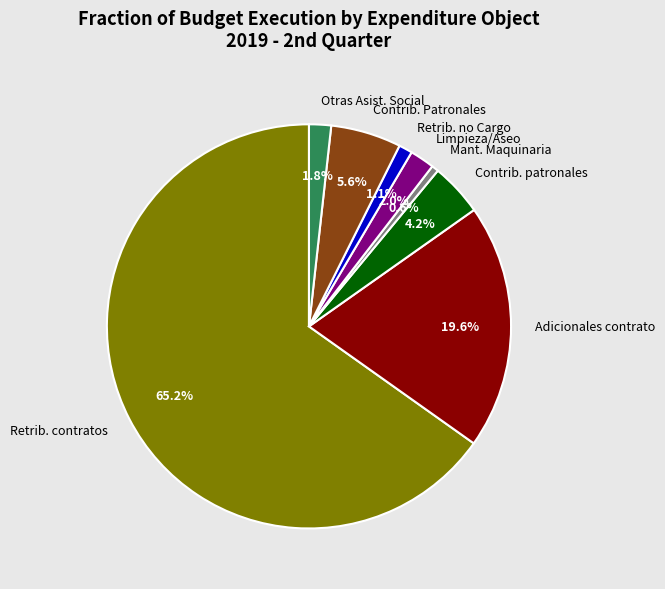

Which slice is the largest?

Retrib. contratos